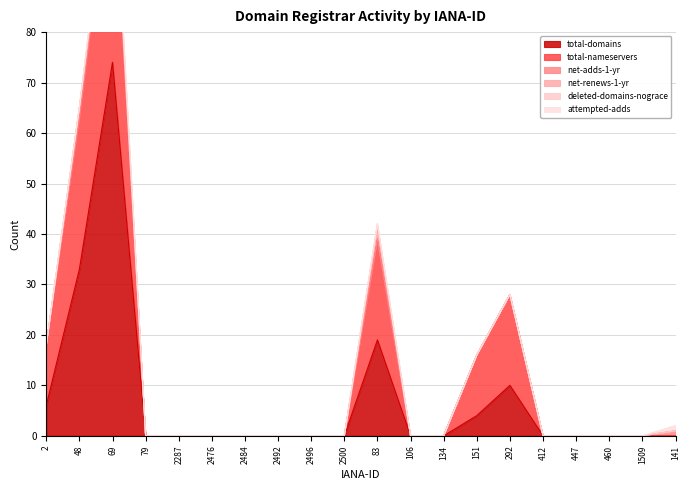

What is the difference between the maximum and second lowest values in the attempted-adds series?

1